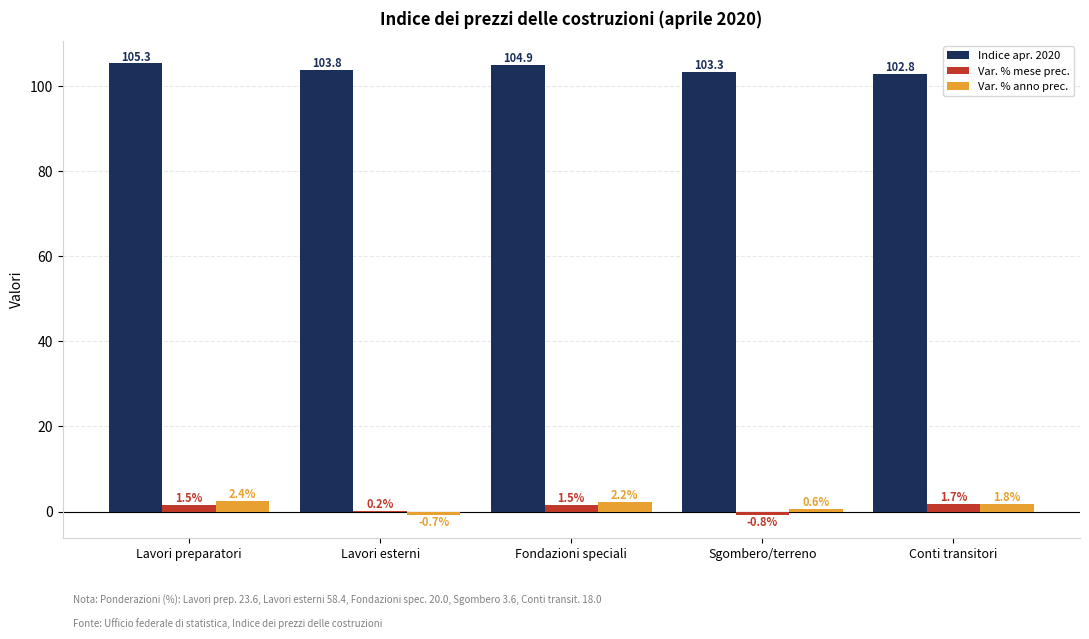

Between Fondazioni speciali and Conti transitori, which series saw the biggest shift?

Indice apr. 2020